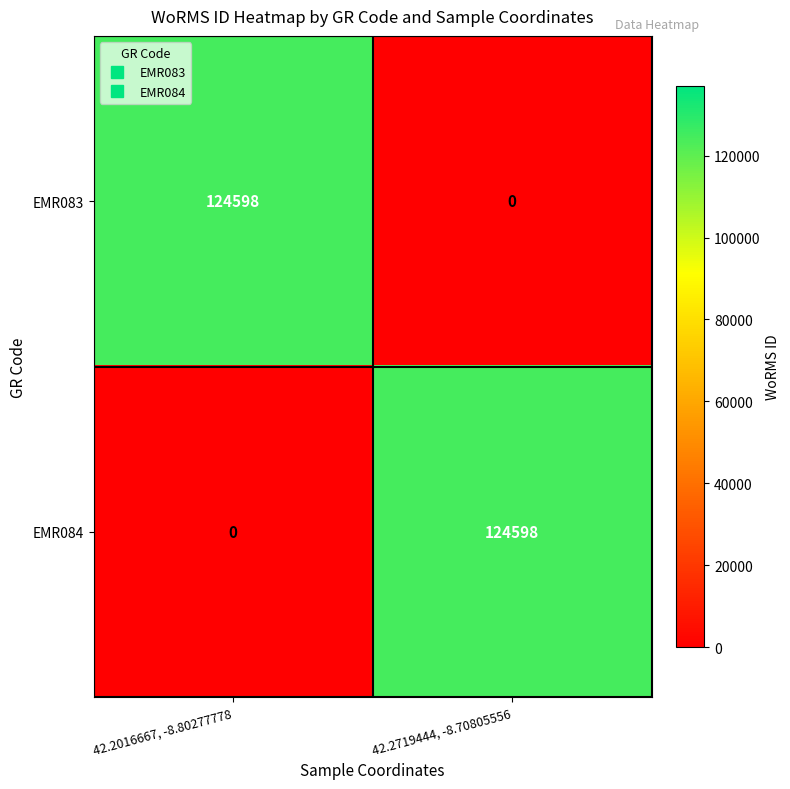

Is the value of EMR084 at 42.2016667, -8.80277778 greater than the value of EMR083 at 42.2016667, -8.80277778?

No